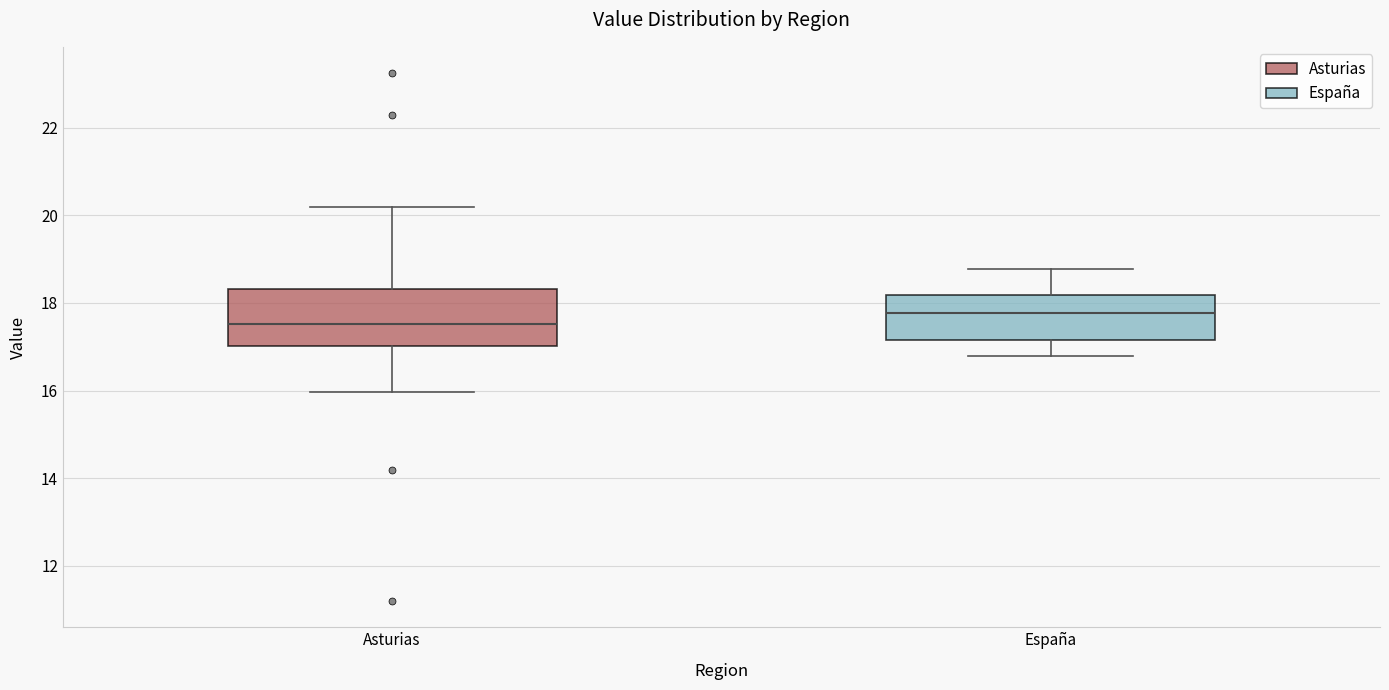

Reading left to right, transcribe this box plot: for each box, give where its median line is, the range the box spans, and where its two whiskers end, as read against the y-axis. The values are not printed on the chart, so give them approximately, as read against the axis.

Asturias: median 17.6, box 17.0 to 18.4, whiskers 16.0 to 20.2
España: median 17.8, box 17.2 to 18.2, whiskers 16.8 to 18.8